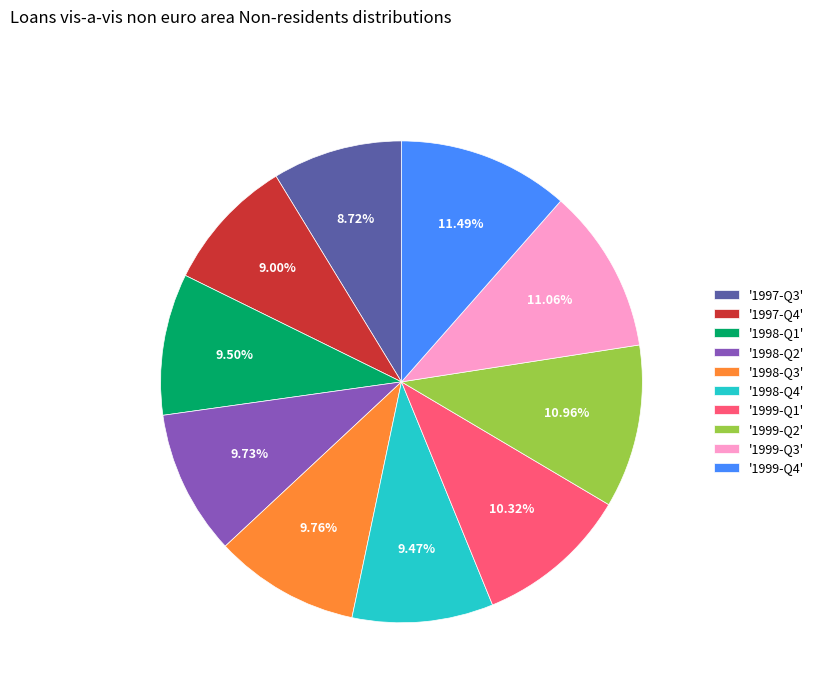

Do '1999-Q1' and '1999-Q2' together represent more than half of the pie?

No